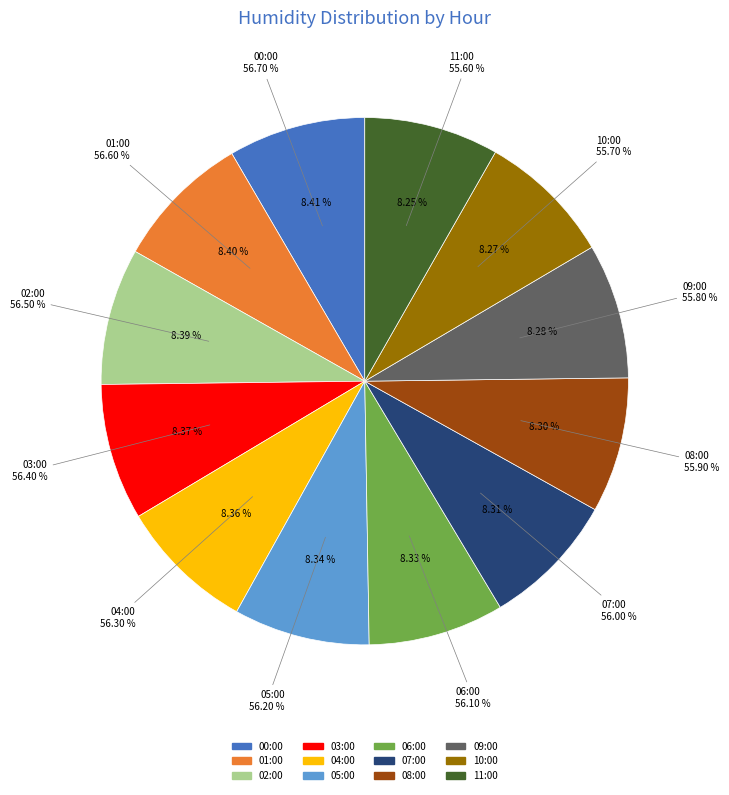

Is it true that 07:00 is 20% of the pie?

False